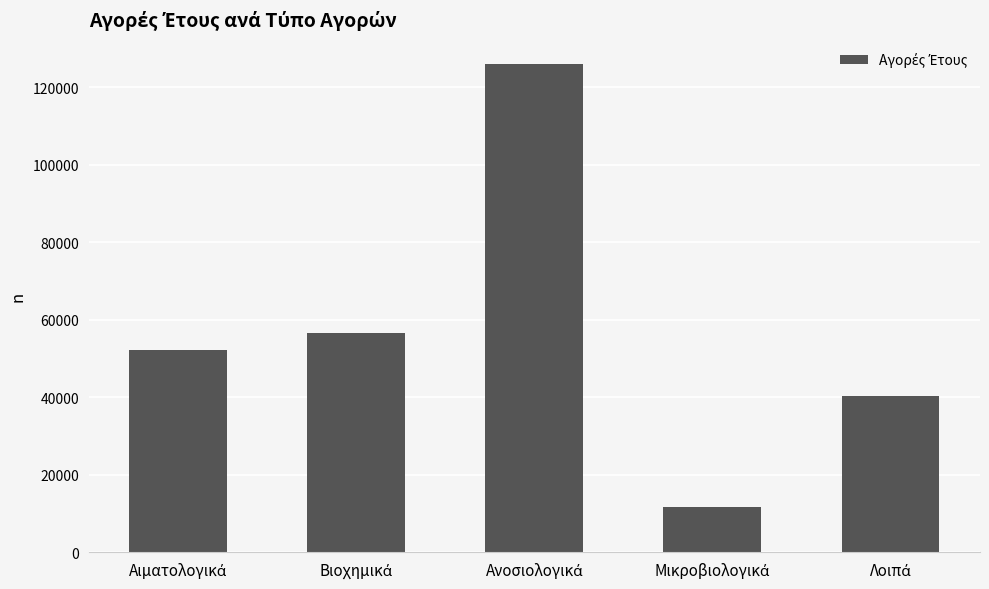

What is the maximum value shown in the chart?

125976.1